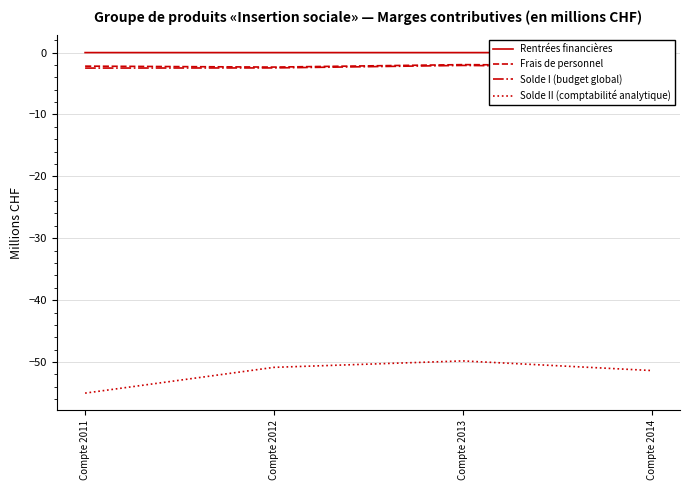

The value of Frais de personnel at Compte 2014 is -2.1. True or false?

True